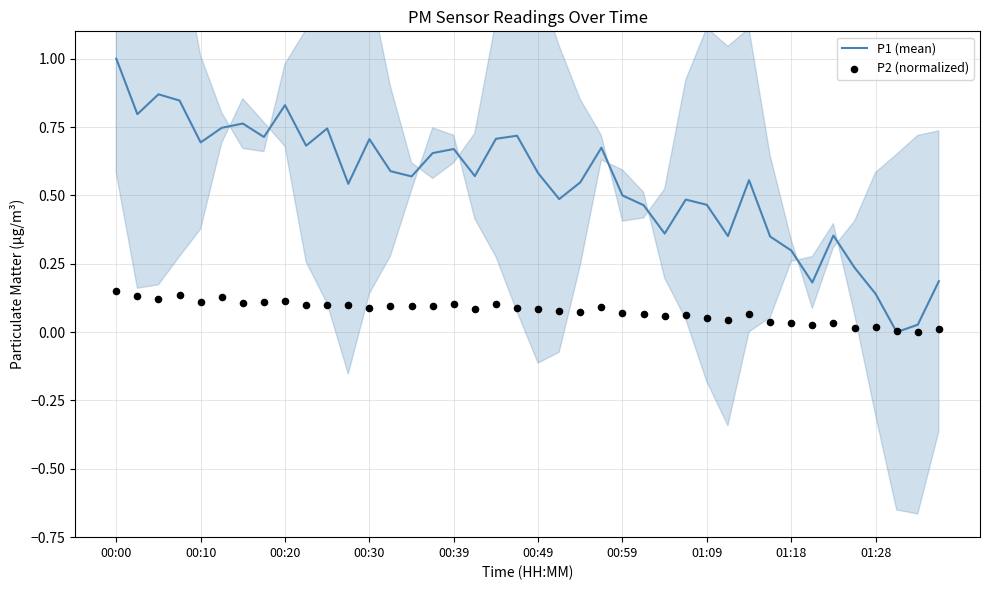

Which category has the highest value in the P1 (mean) series?

00:00